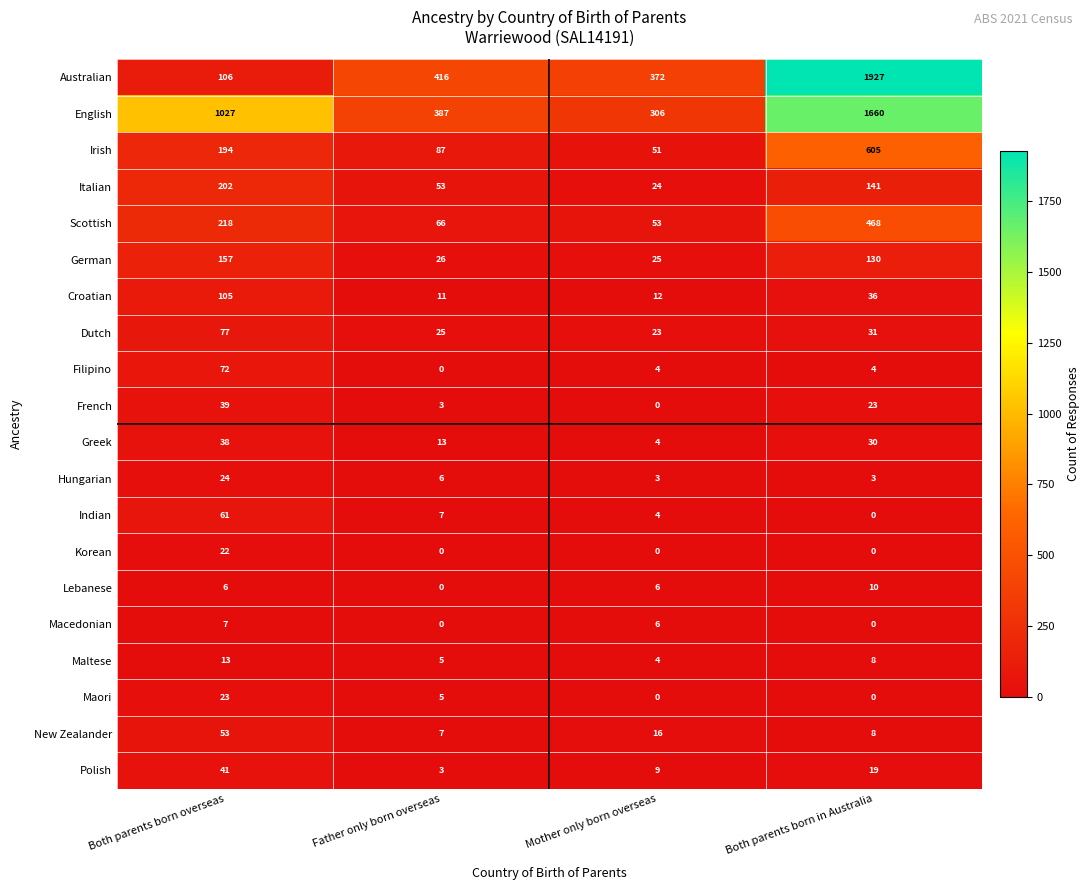

Read the English value at Father only born overseas.

387